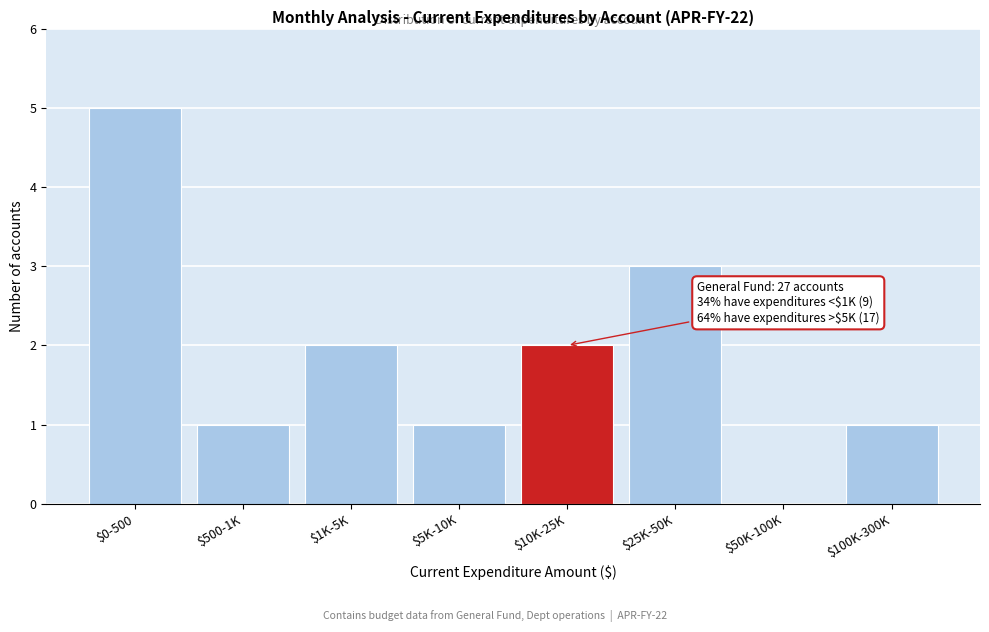

True or false: the data shows 5 at $0-500.

True